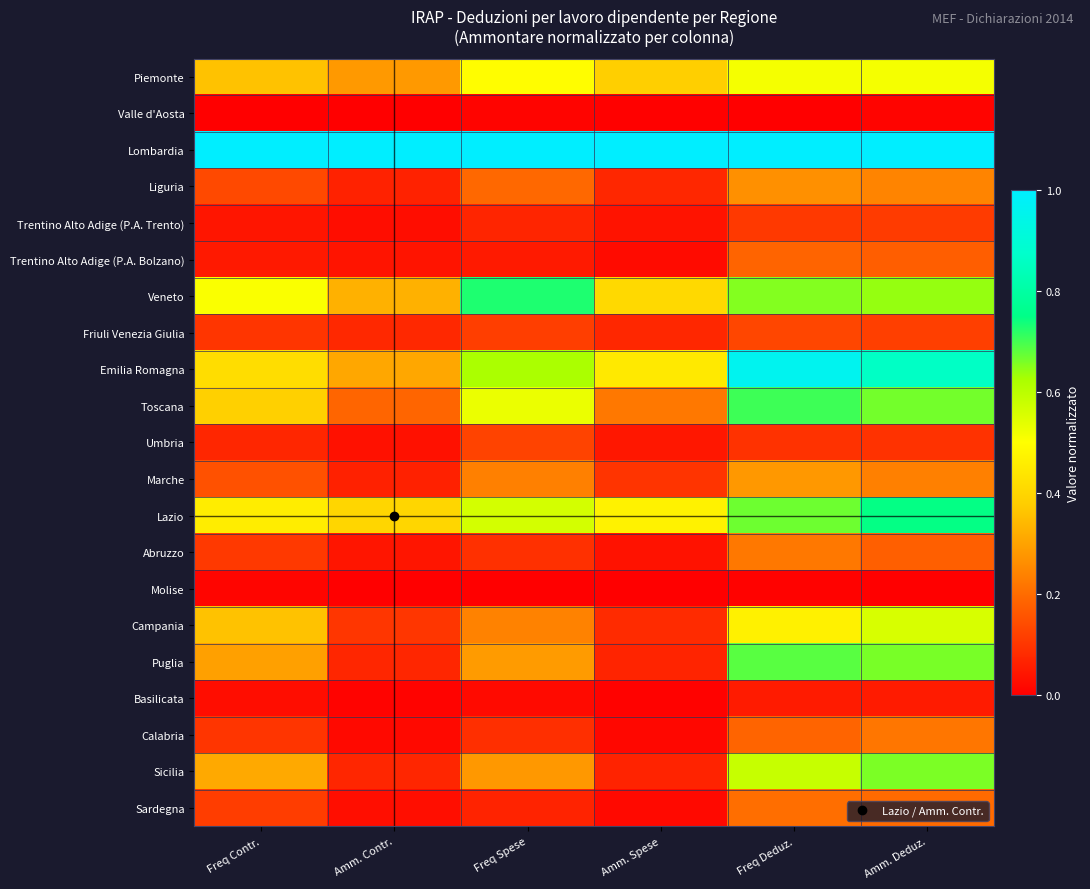

Which series changed the most between Freq Contr. and Amm. Deduz.?

Emilia Romagna